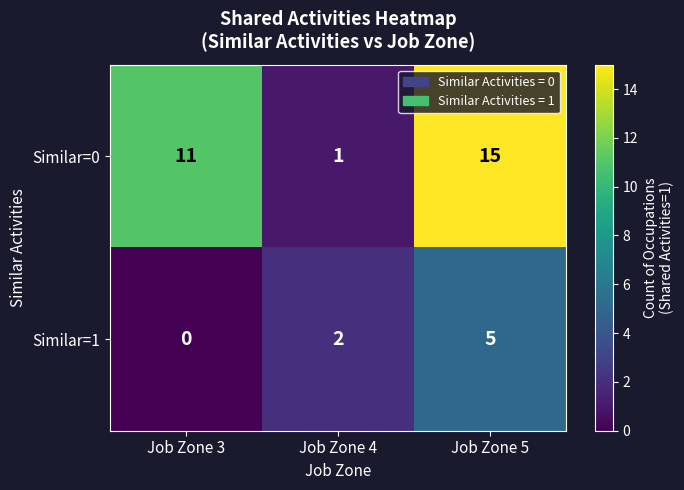

What is the maximum value shown in the chart?

15